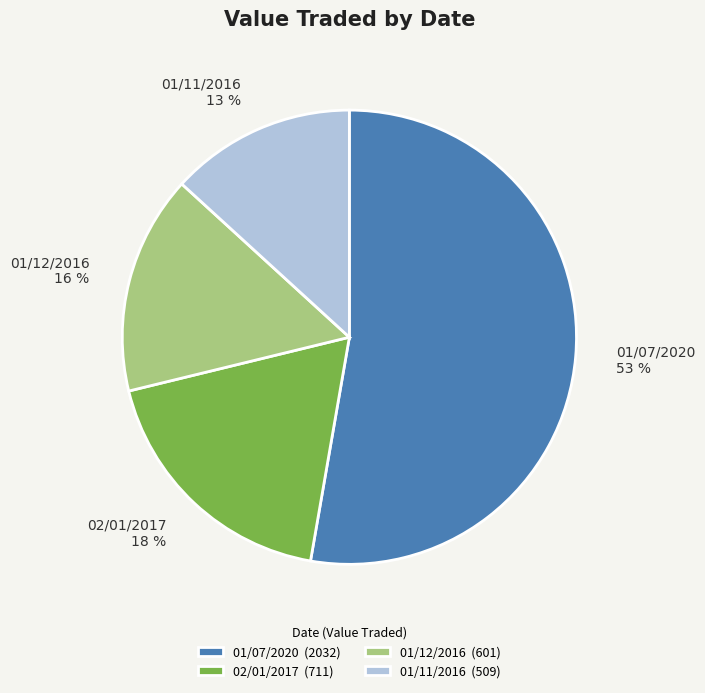

To the nearest percent, what percentage of the pie is 02/01/2017?

18%